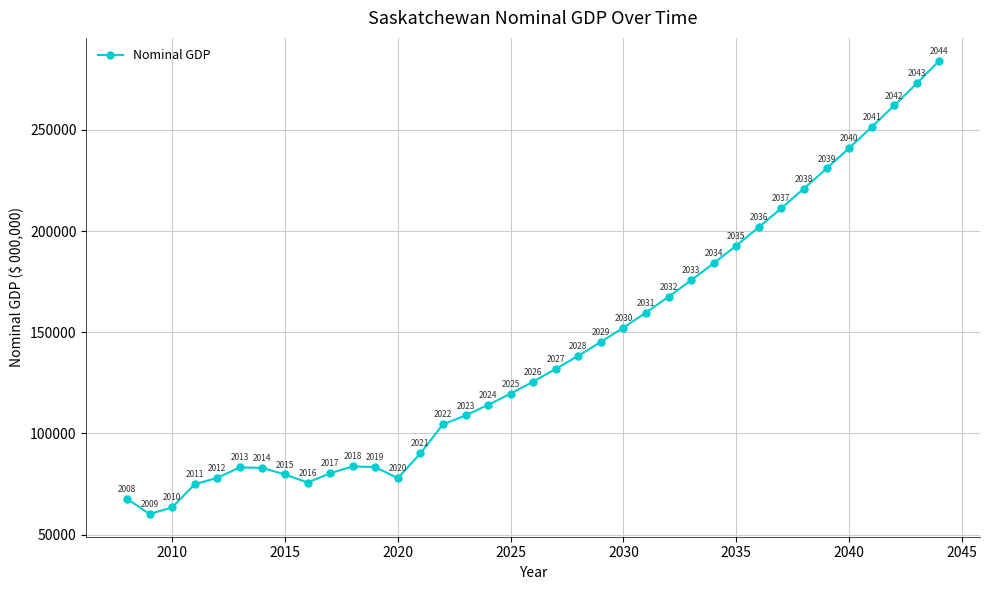

How many points are lower than both their immediate neighbors (excluding endpoints)?

3